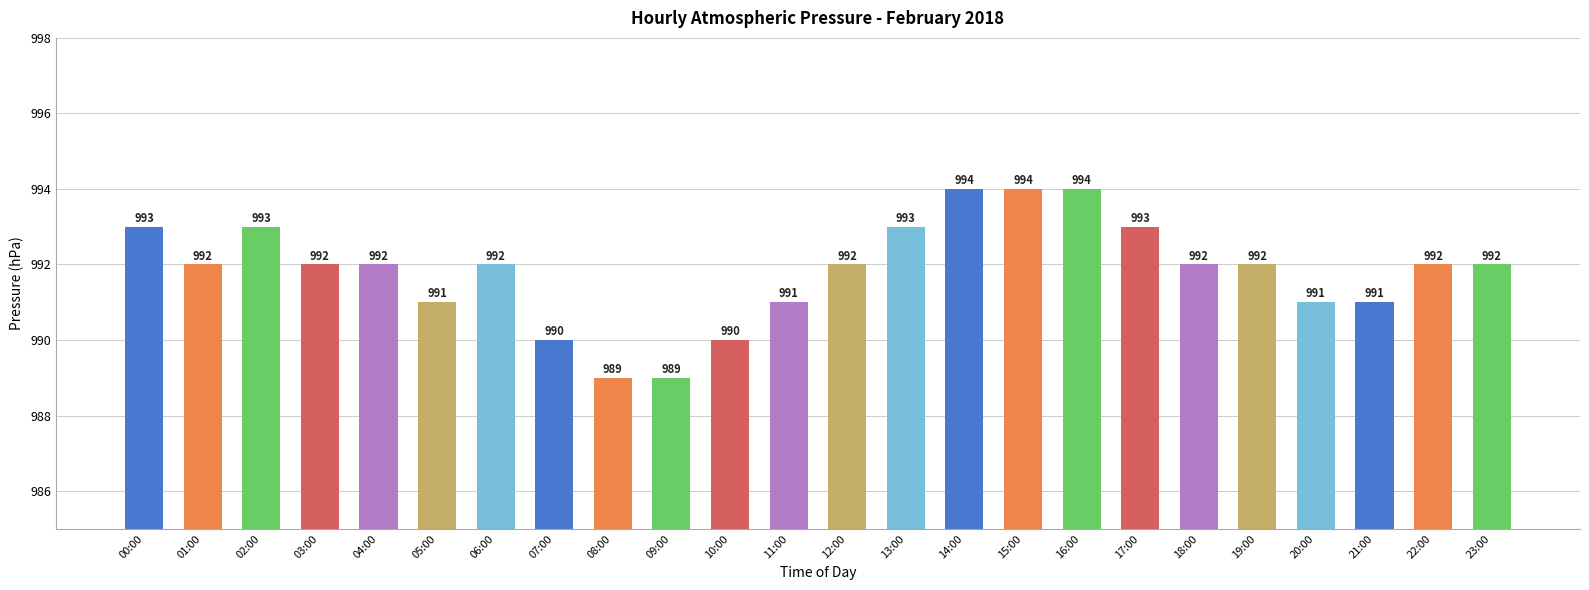

What is the maximum value shown in the chart?

994